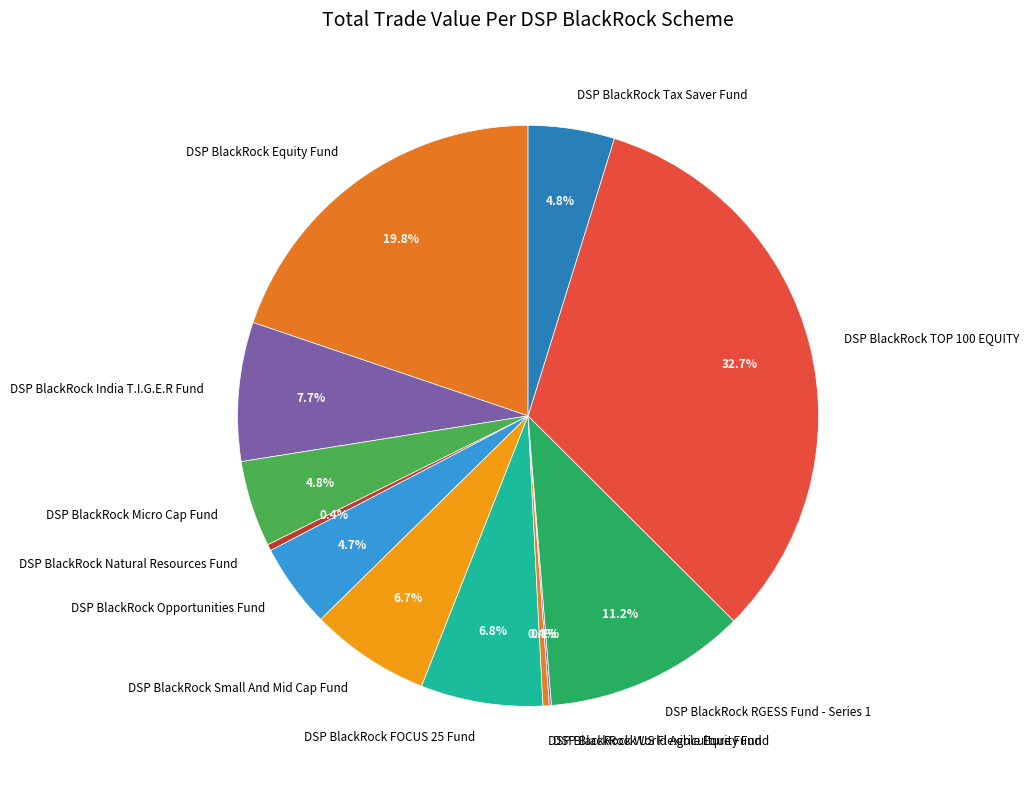

To the nearest percent, what is the combined percentage of DSP BlackRock World Agriculture Fund and DSP BlackRock Small And Mid Cap Fund?

7%